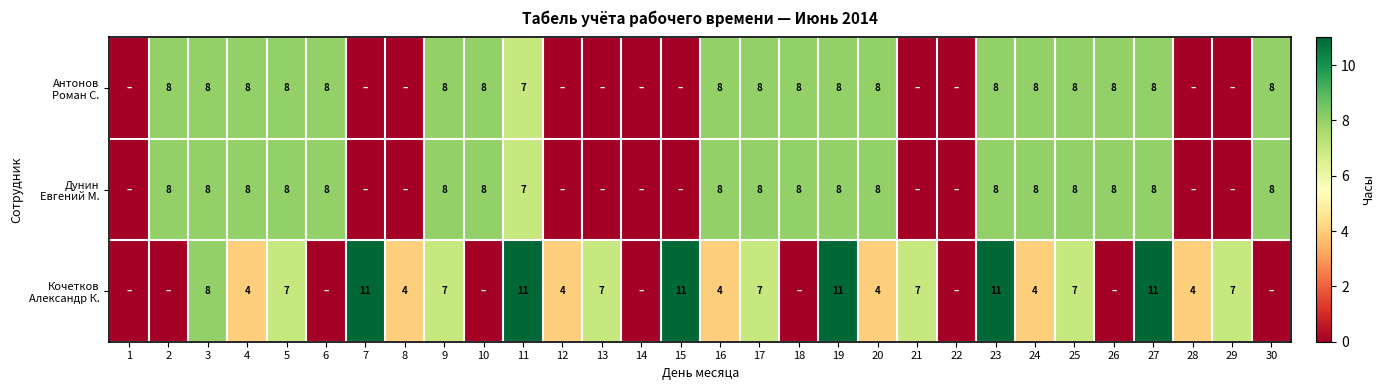

What is the total value across all series at 19?

27